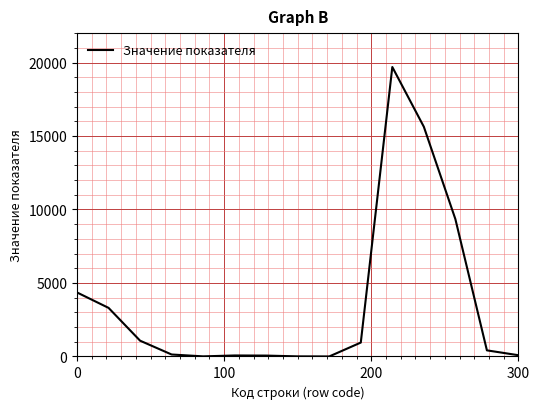

What is the maximum value shown in the chart?

19693